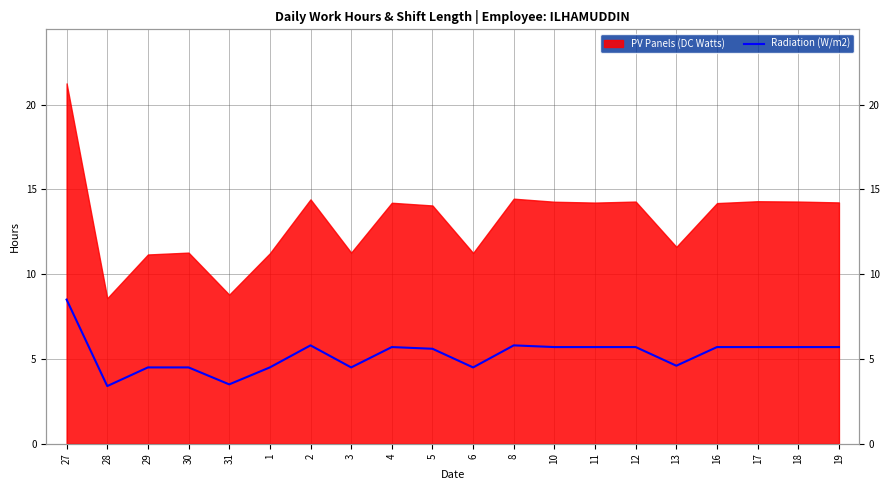

List the labels in order of value, largest first.

27, 2, 8, 4, 10, 11, 12, 16, 17, 18, 19, 5, 13, 29, 30, 1, 3, 6, 31, 28